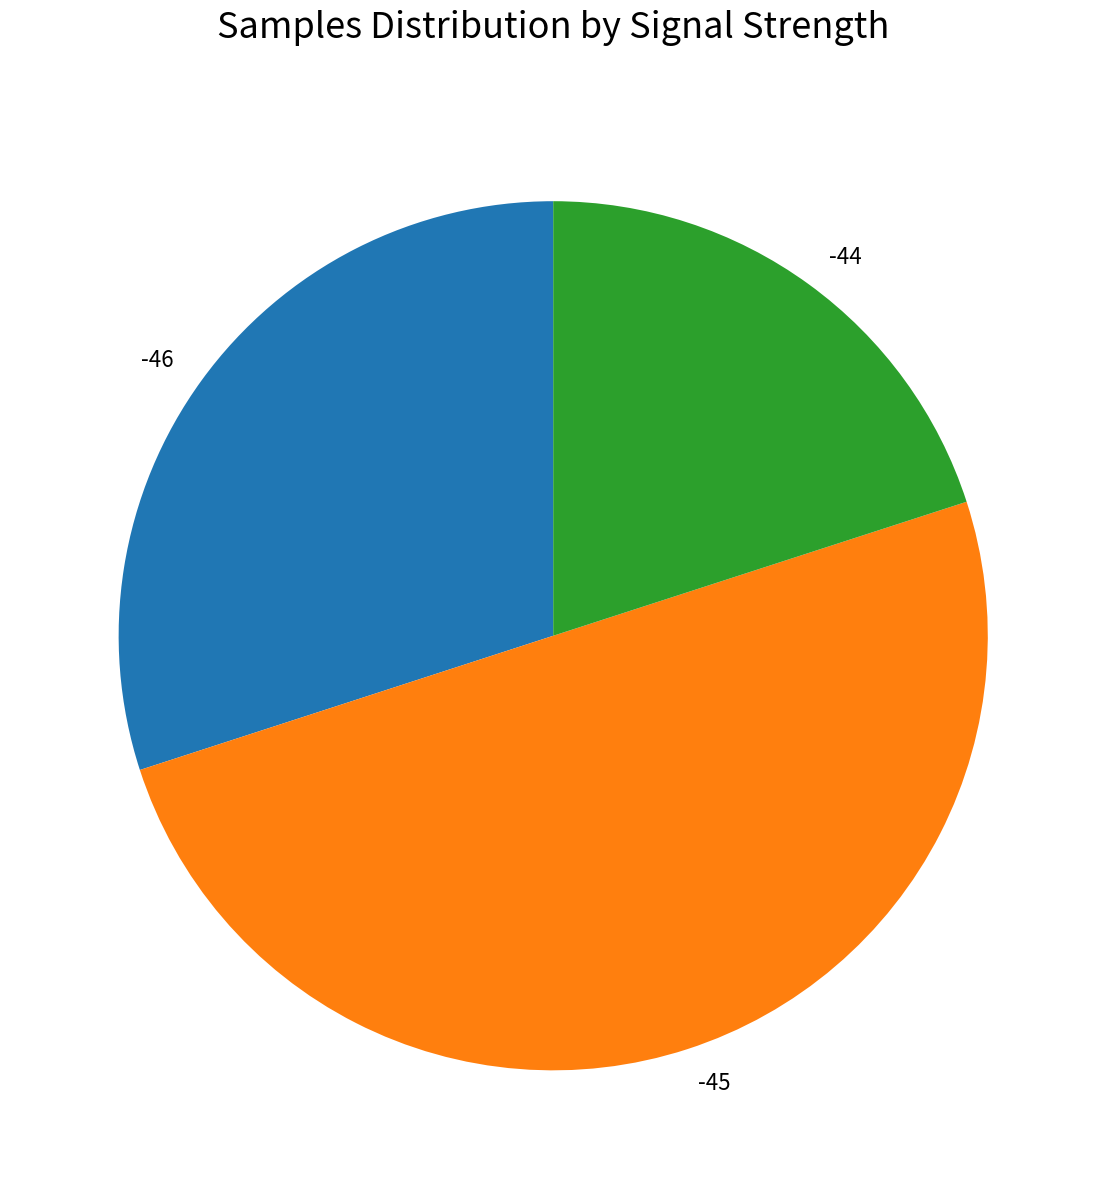

Rank the categories by value from lowest to highest.

-44, -46, -45